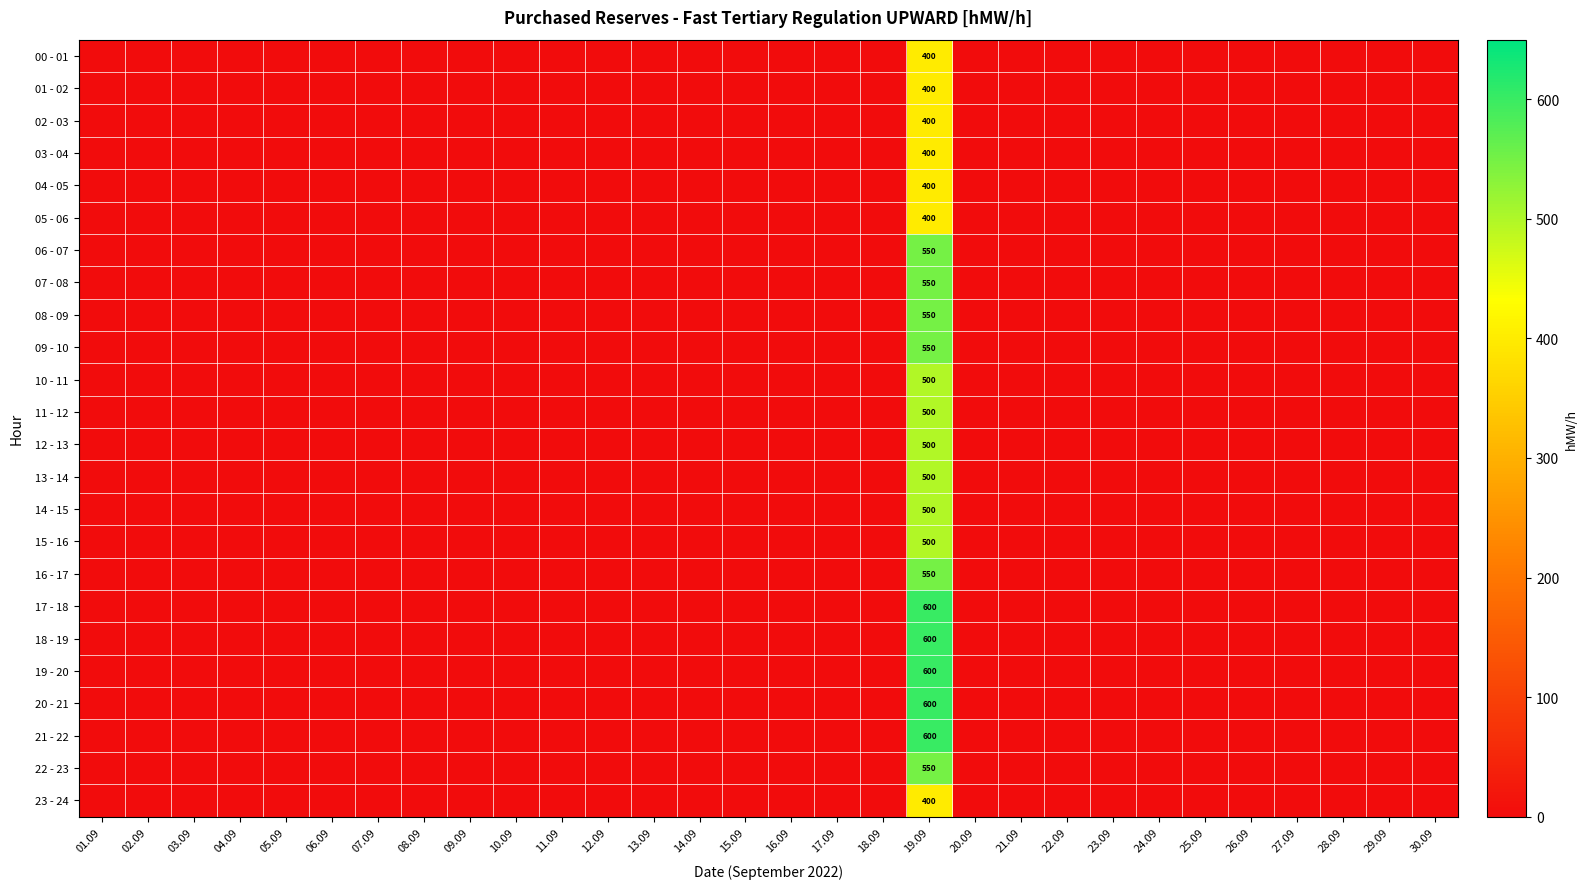

What is the total value across all series at 19.09?

12100